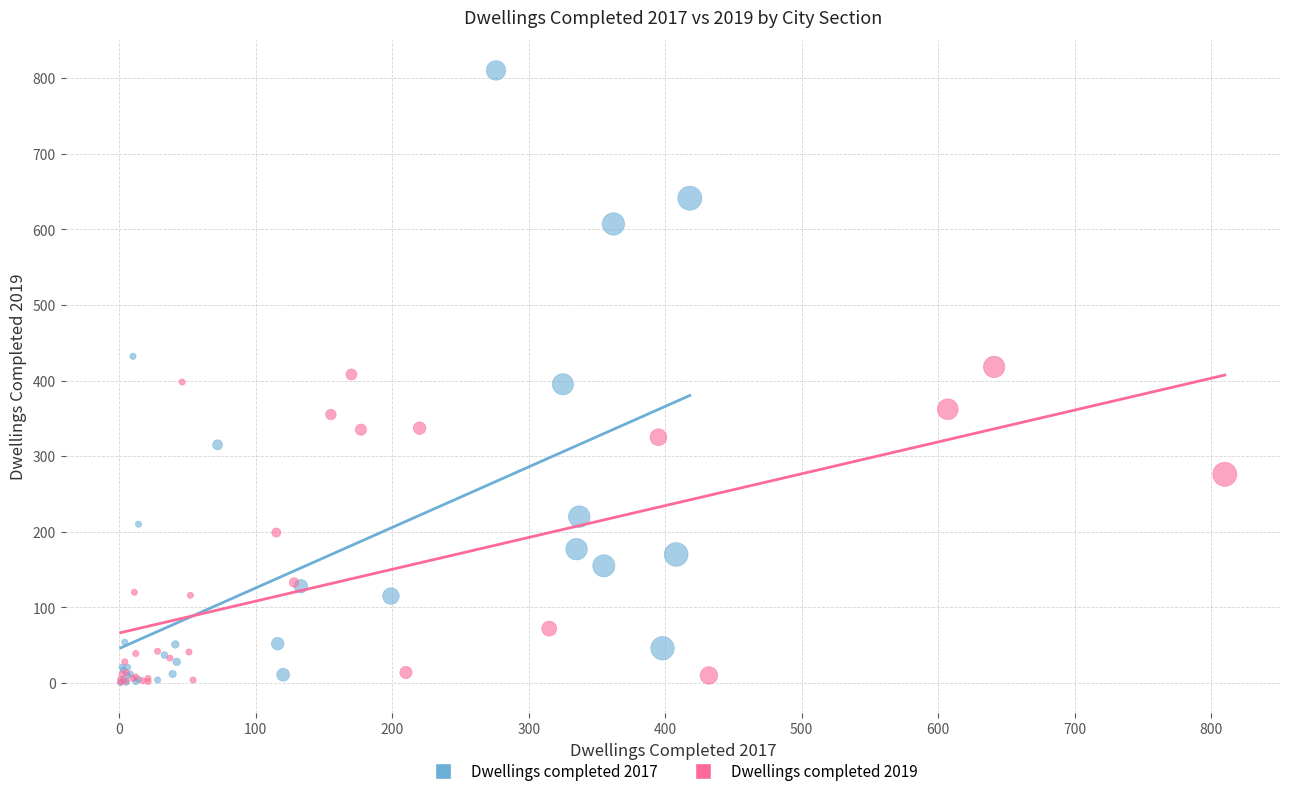

Which series has the largest Y range (max minus min)?

Dwellings completed 2017